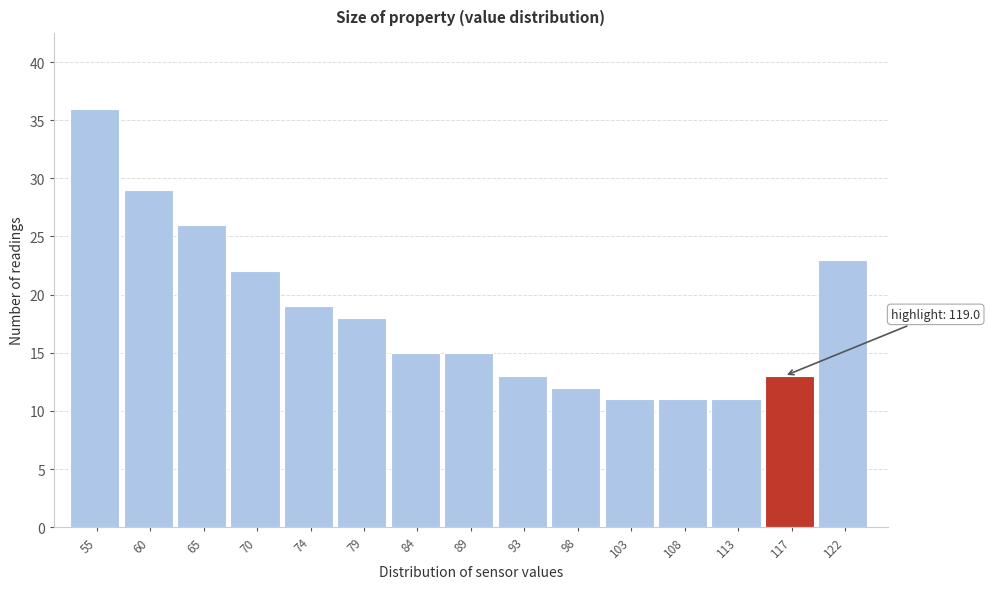

Reading right to left, extract all data points from this chart.

122=23	117=13	113=11	108=11	103=11	98=12	93=13	89=15	84=15	79=18	74=19	70=22	65=26	60=29	55=36